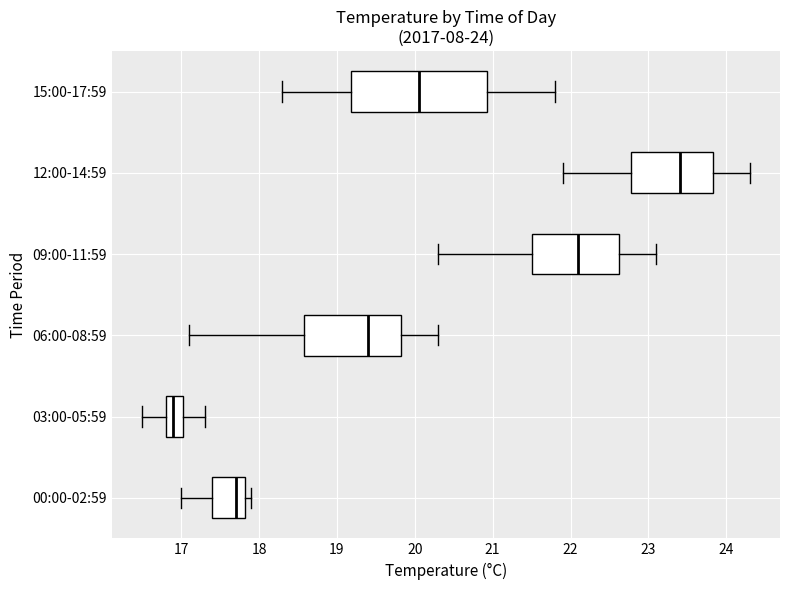

Comparing the boxes themselves (not the whiskers), which one is the widest?

15:00-17:59